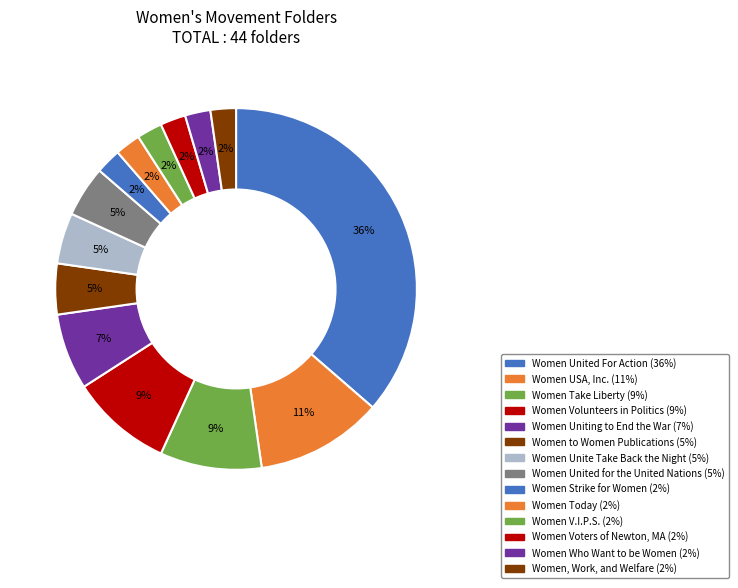

How many slices are in this pie chart?

14